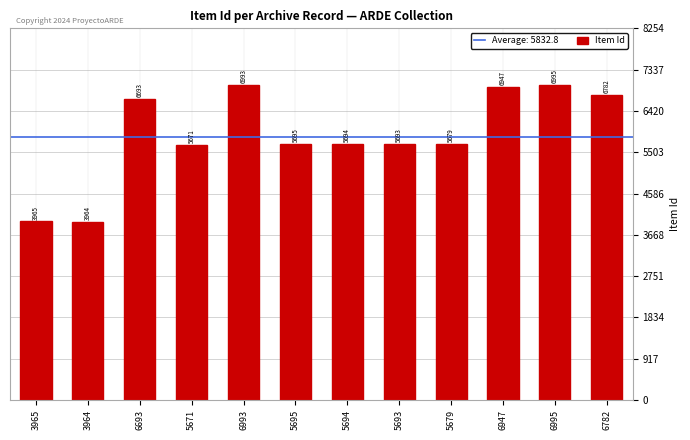

Reading left to right, what are all the values shown in this chart?

3965=3965	3964=3964	6693=6693	5671=5671	6993=6993	5695=5695	5694=5694	5693=5693	5679=5679	6947=6947	6995=6995	6782=6782